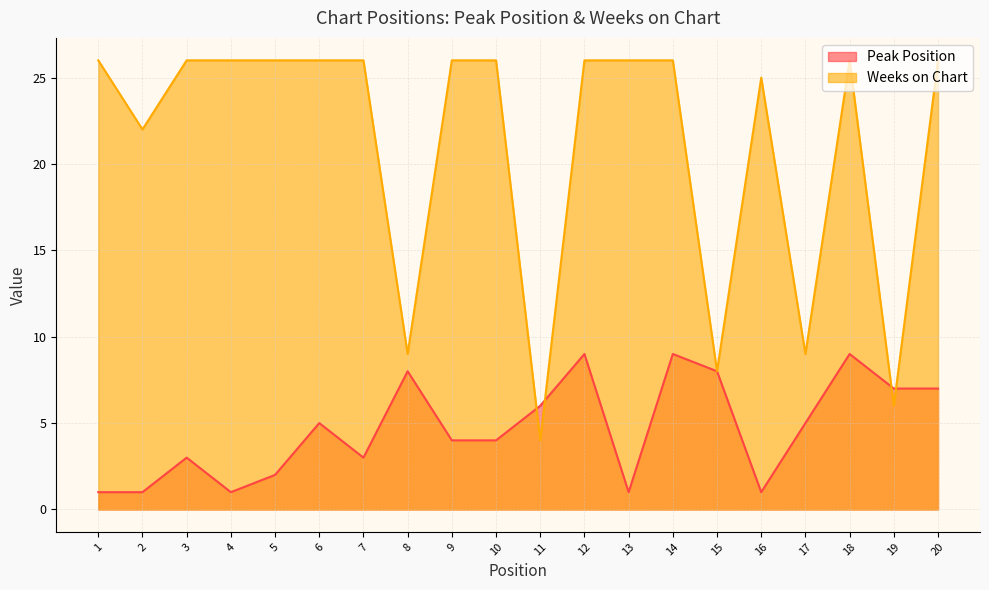

What is the lowest value of the Weeks on Chart series?

4